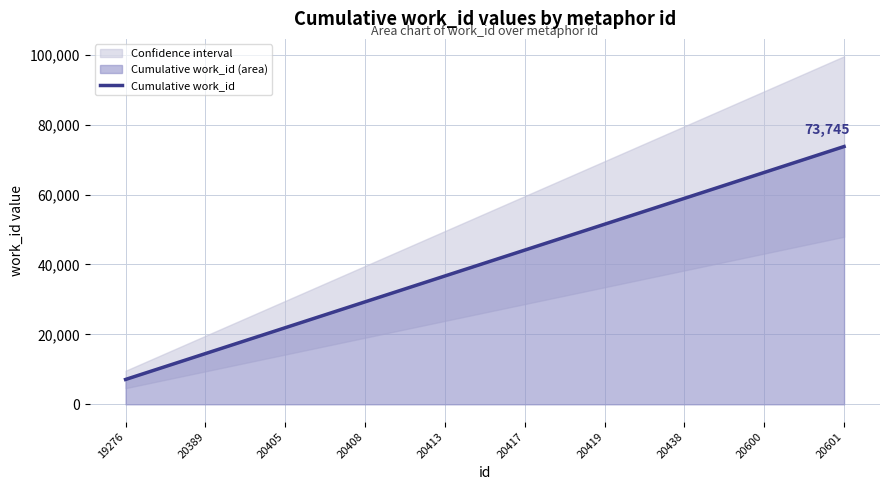

True or false: the data has more than 2 interior local peaks.

False